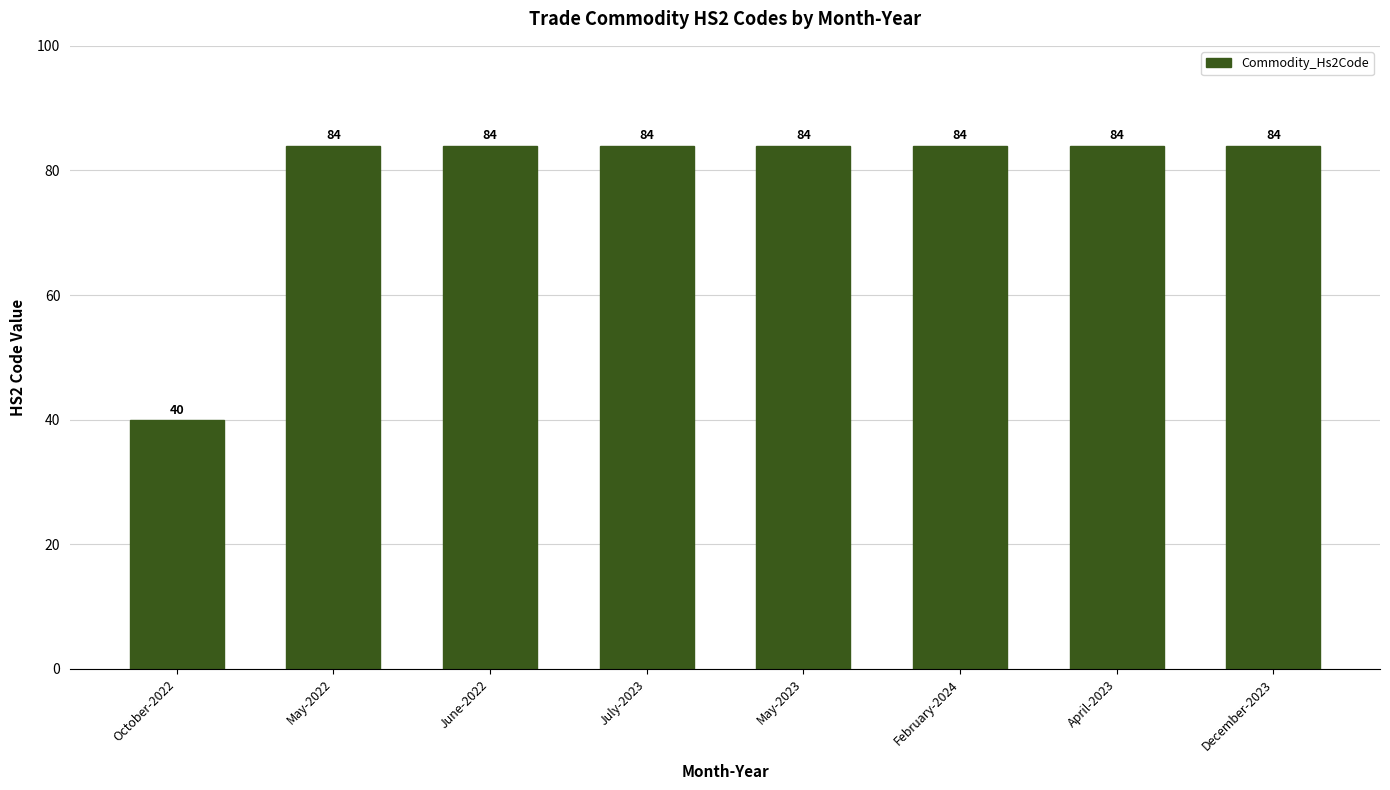

Does the chart contain stacked bars?

No